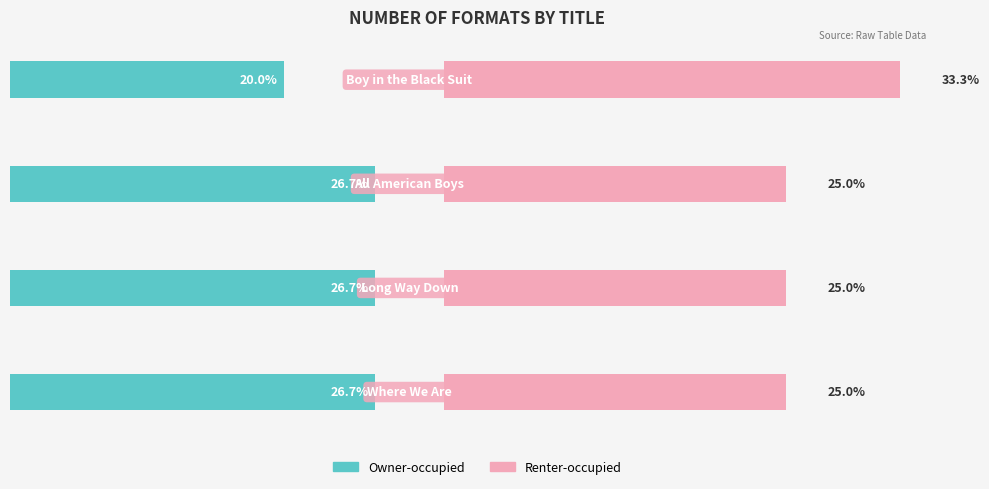

Rank the series by their maximum value, from highest to lowest.

Renter-occupied, Owner-occupied